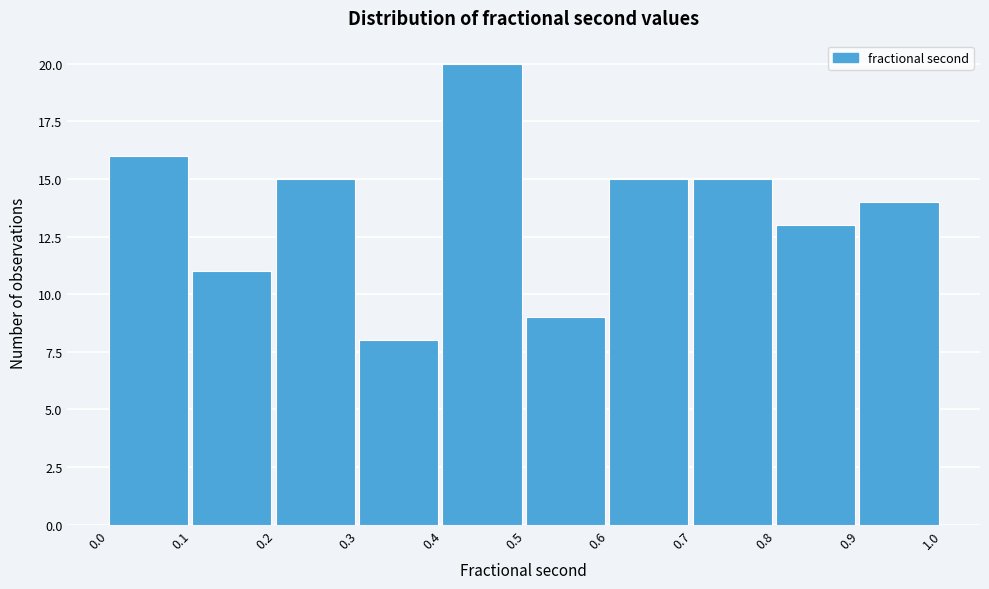

Reading right to left, list all the values displayed in this chart.

0.9=14	0.8=13	0.7=15	0.6=15	0.5=9	0.4=20	0.3=8	0.2=15	0.1=11	0.0=16